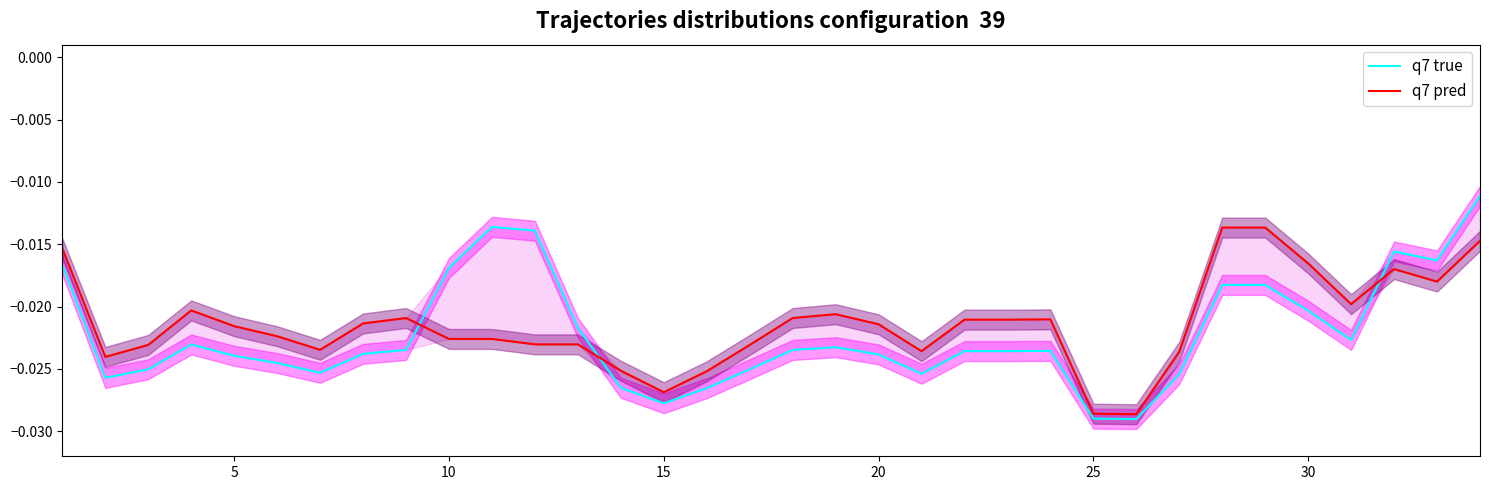

True or false: q7 pred and q7 true cross at least once.

True